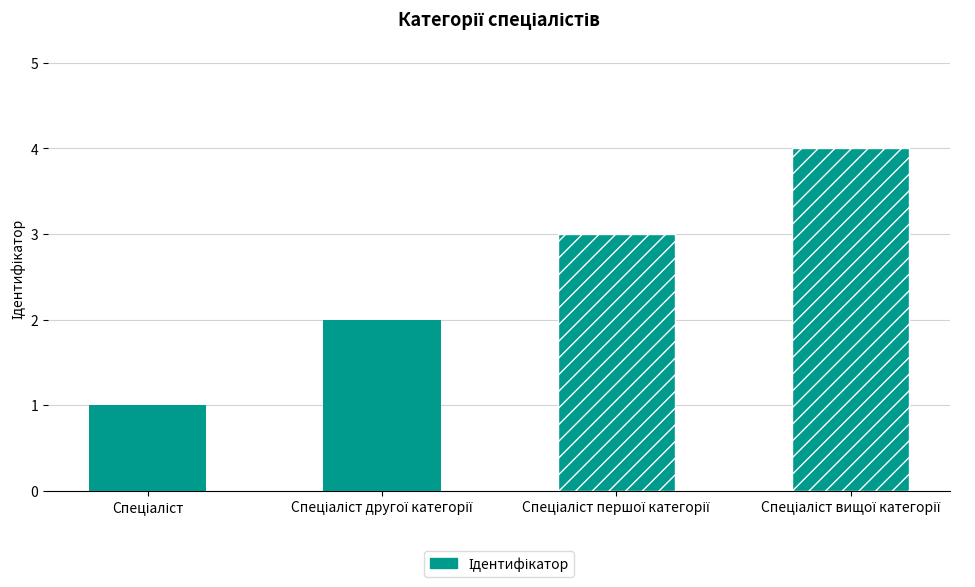

What is the greatest value displayed?

4